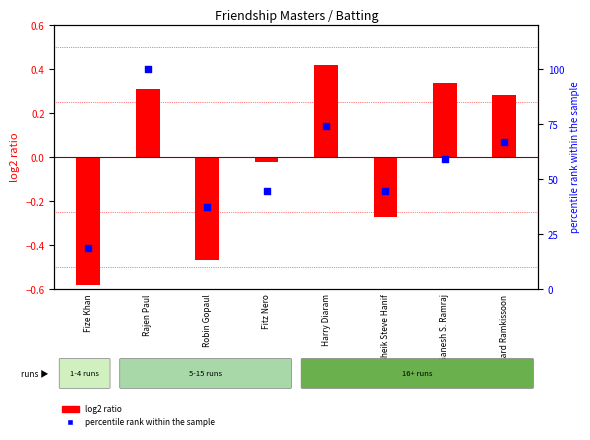

Which series has the largest total across all categories?

percentile rank within the sample